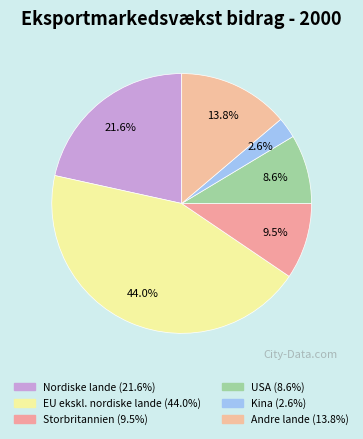

How many segments does this pie chart have?

6